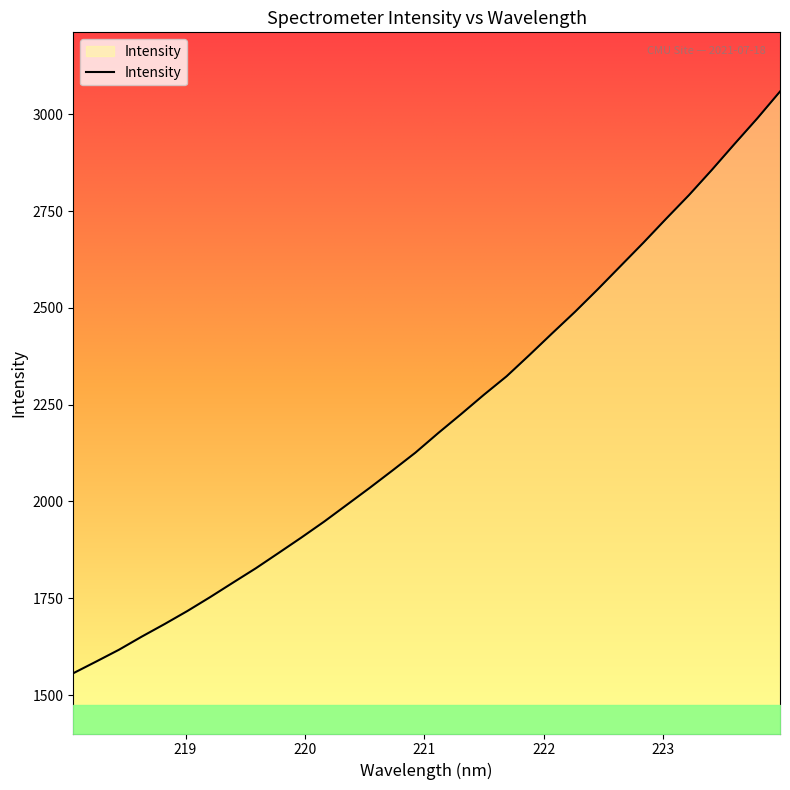

What is the maximum value shown in the chart?

3058.6